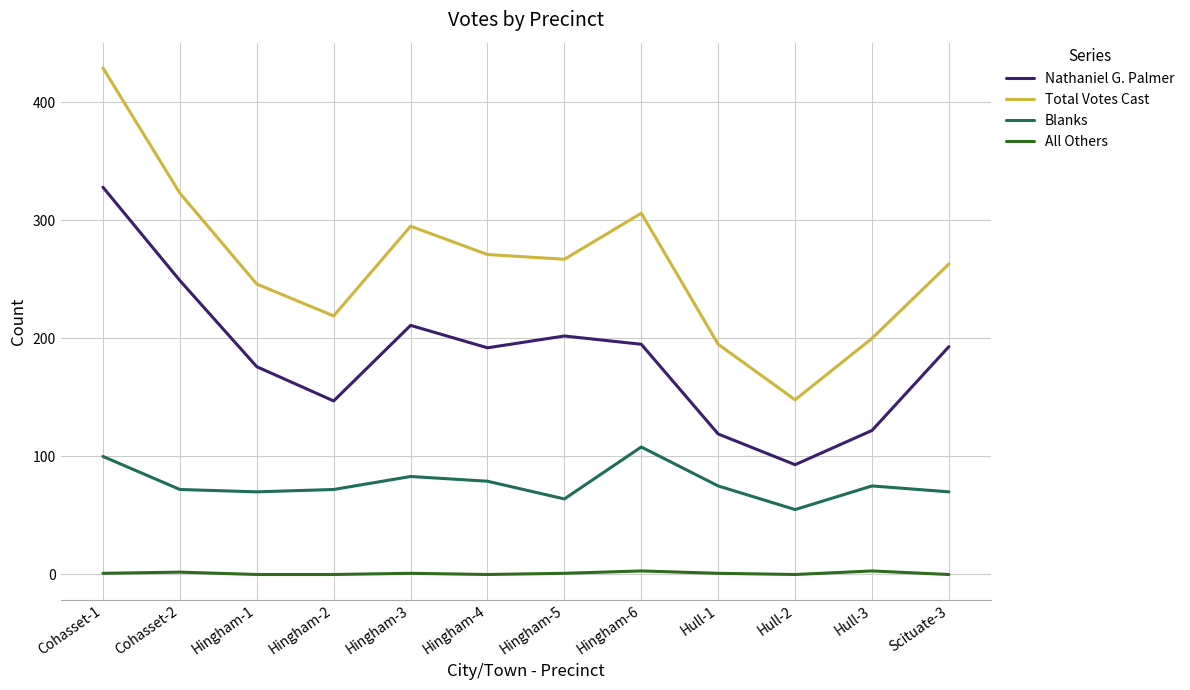

The value of Blanks at Hull-3 is 119. True or false?

False